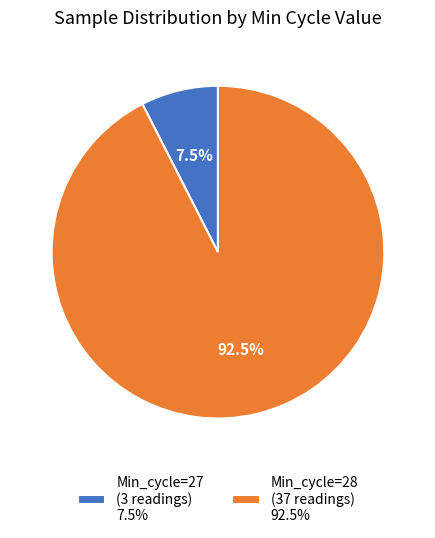

Does Min_cycle=27 (3 readings) 7.5% represent more than half of the total?

No